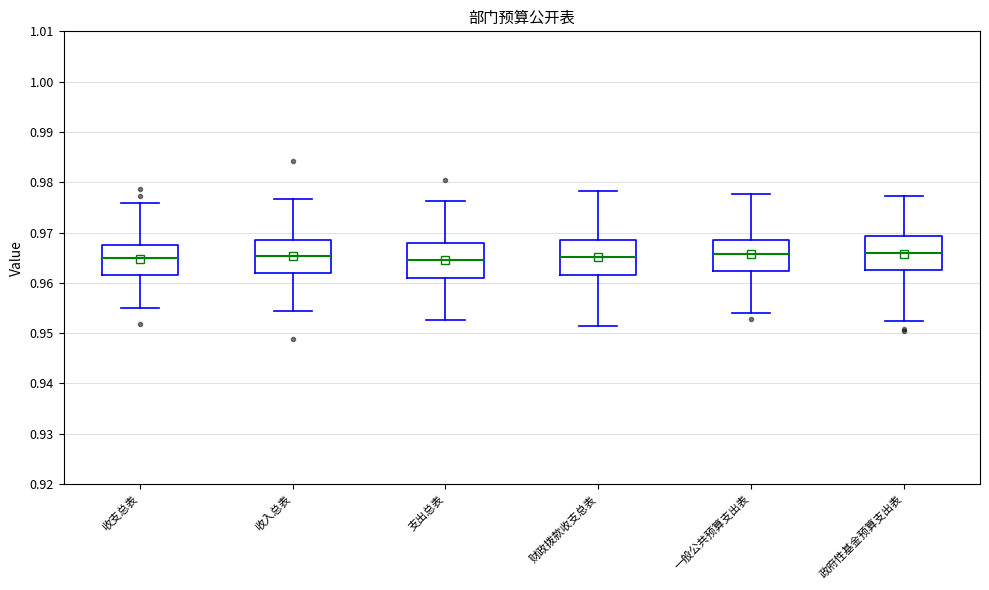

Where does the median line of the box for 政府性基金预算支出表 sit on the y-axis? The values are not printed on the chart, so give them approximately, as read against the axis.

0.966